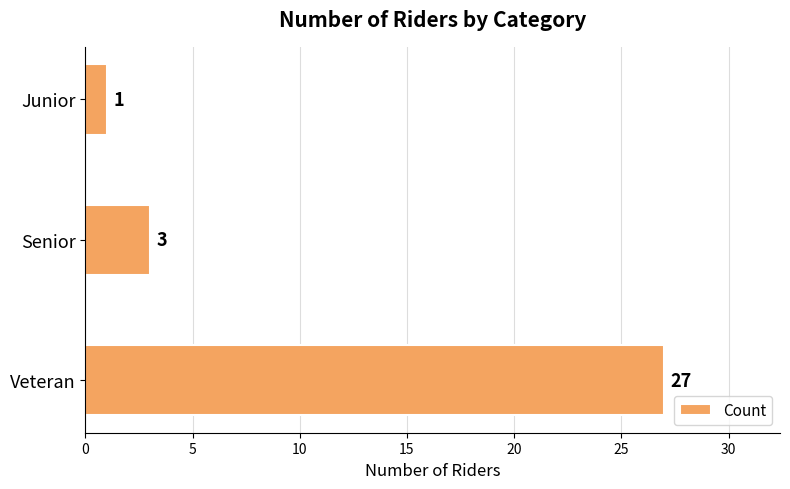

What is the average value?

10